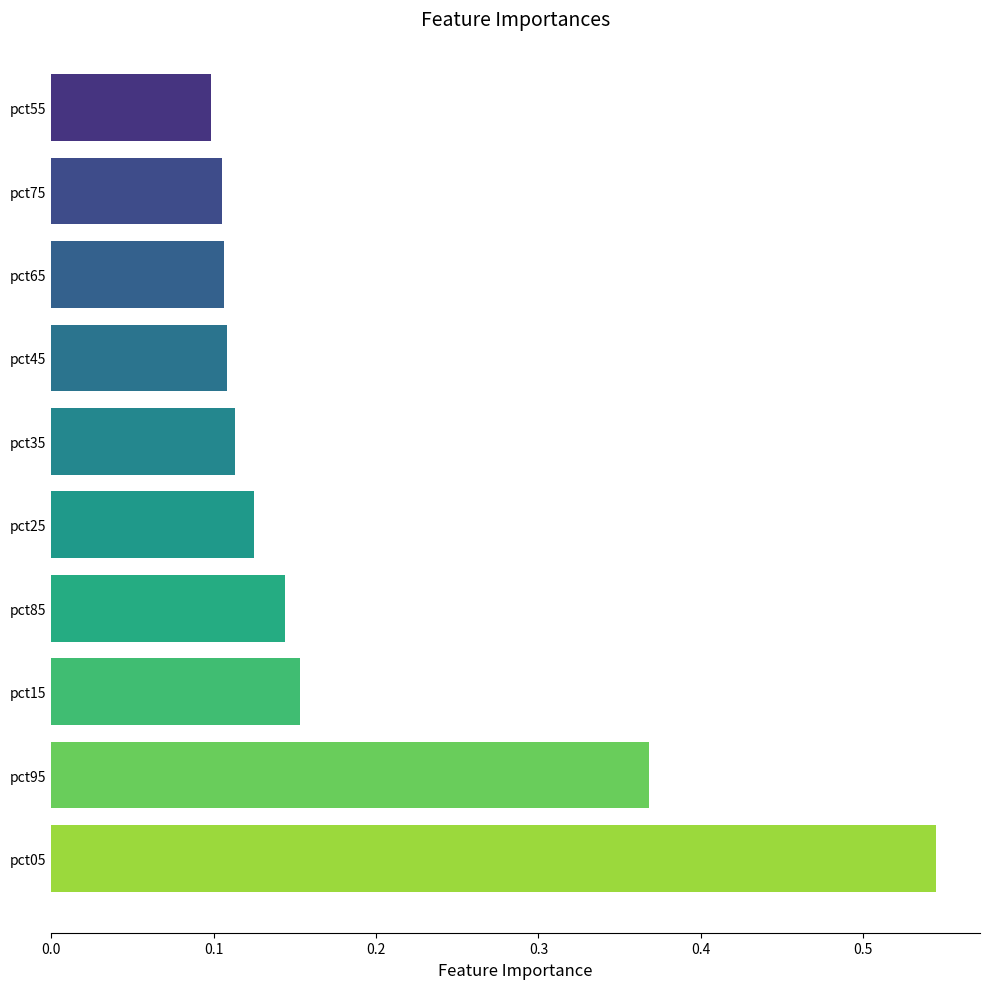

Which has a higher value, pct85 or pct95?

pct95